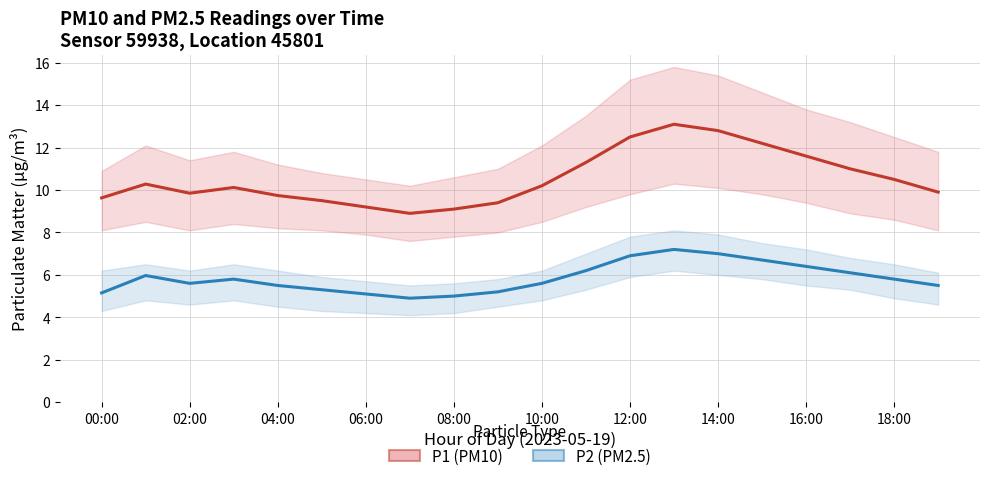

What is the value of the P2 (PM2.5) point at the 20th from the left?

5.5